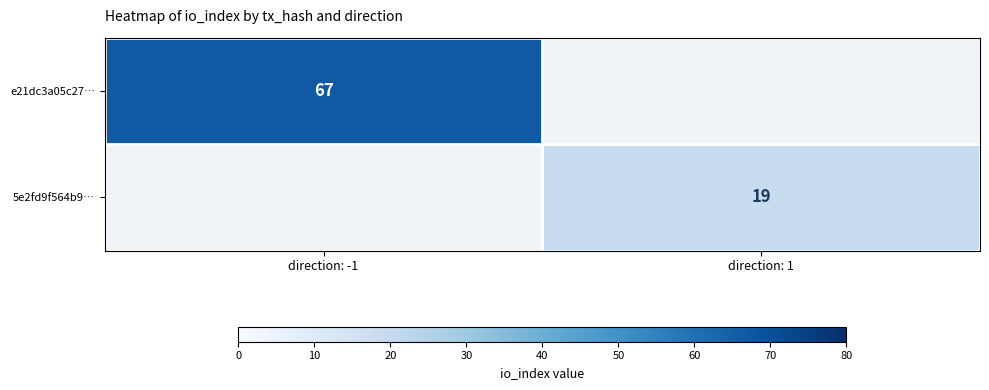

Is it true that 5e2fd9f564b9… equals 30 at direction: 1?

False